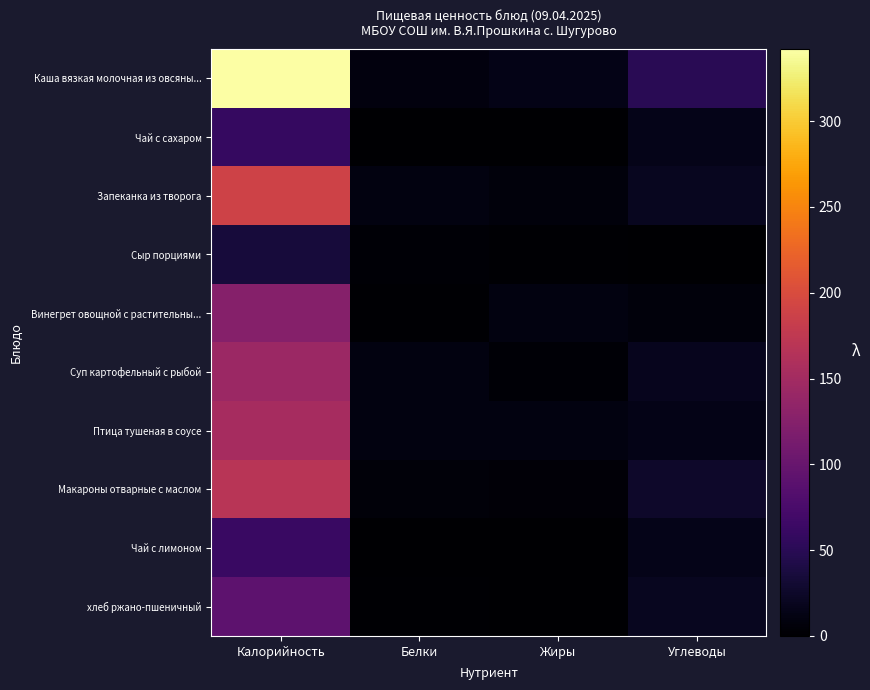

Reading left to right, extract all data points from this chart.

Каша вязкая молочная из овсяны...: Калорийность=342.0	Белки=9.0	Жиры=13.4	Углеводы=50.1
Чай с сахаром: Калорийность=60.0	Белки=0.1	Жиры=0.0	Углеводы=15.0
Запеканка из творога: Калорийность=189.0	Белки=10.2	Жиры=7.7	Углеводы=19.6
Сыр порциями: Калорийность=36.0	Белки=2.9	Жиры=2.5	Углеводы=0.0
Винегрет овощной с растительны...: Калорийность=125.1	Белки=1.4	Жиры=10.0	Углеводы=7.3
Суп картофельный с рыбой: Калорийность=144.2	Белки=9.5	Жиры=3.2	Углеводы=18.2
Птица тушеная в соусе: Калорийность=153.0	Белки=9.9	Жиры=10.1	Углеводы=13.5
Макароны отварные с маслом: Калорийность=168.4	Белки=5.5	Жиры=4.5	Углеводы=26.4
Чай с лимоном: Калорийность=62.0	Белки=0.1	Жиры=0.0	Углеводы=15.2
хлеб ржано-пшеничный: Калорийность=92.0	Белки=2.2	Жиры=0.4	Углеводы=19.8